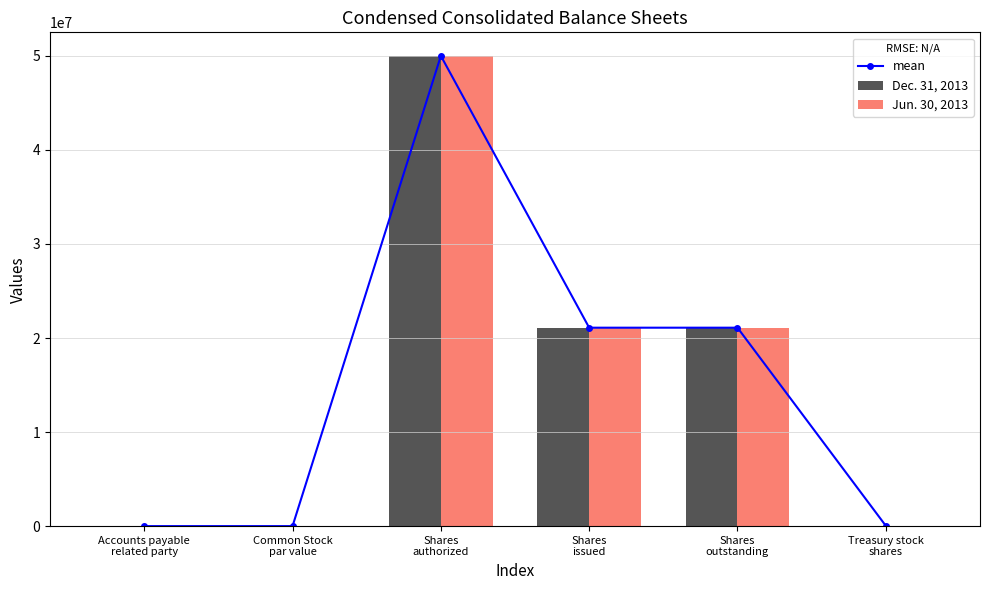

What is the difference between the maximum and minimum values in the Dec. 31, 2013 series?

50000000.0